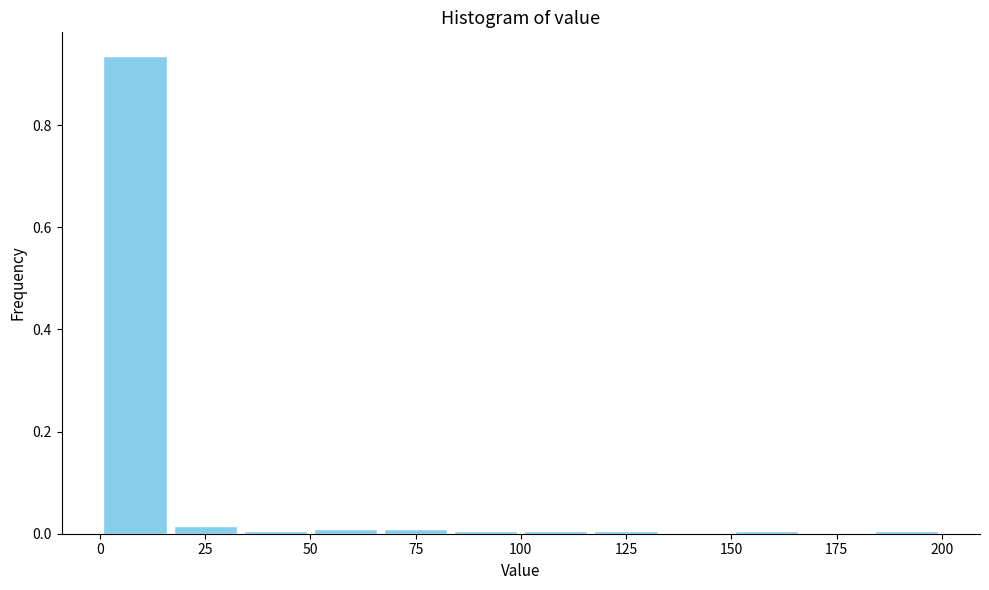

Around what value on the x-axis is the tallest bar? Give the approximate position of its centre, as read against the axis.

10